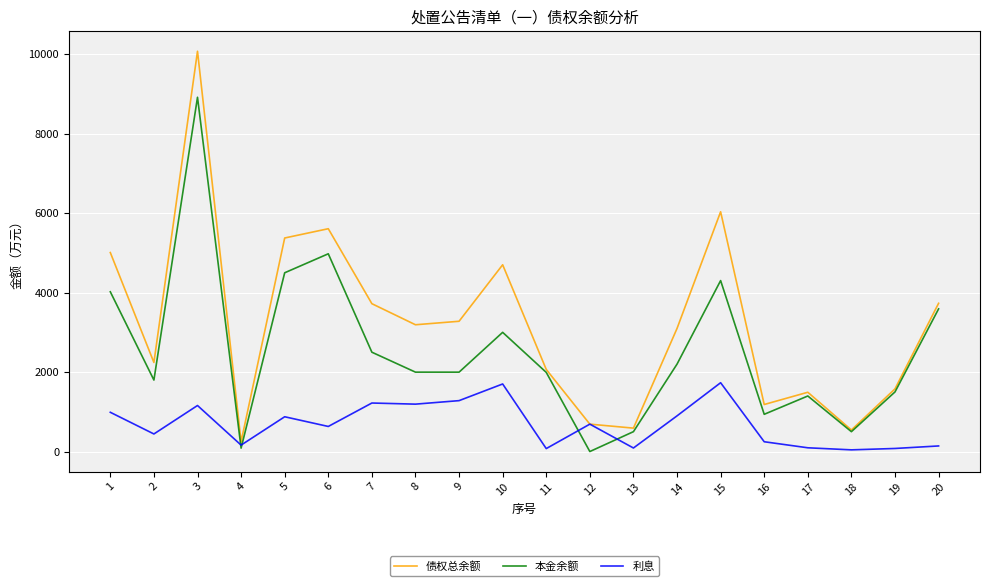

Is the value of 债权总余额 at 8 greater than the value of 利息 at 5?

Yes